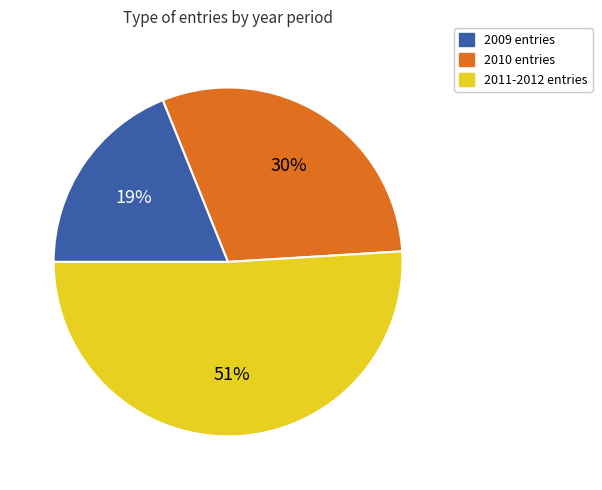

Does any single category account for the majority?

Yes